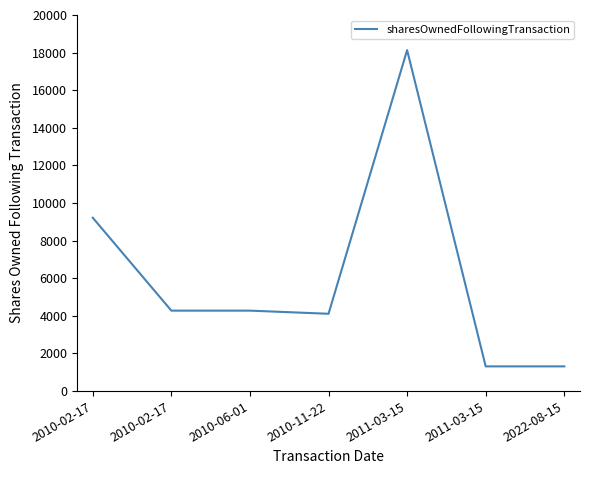

Is this an area chart (filled region under the line)?

No